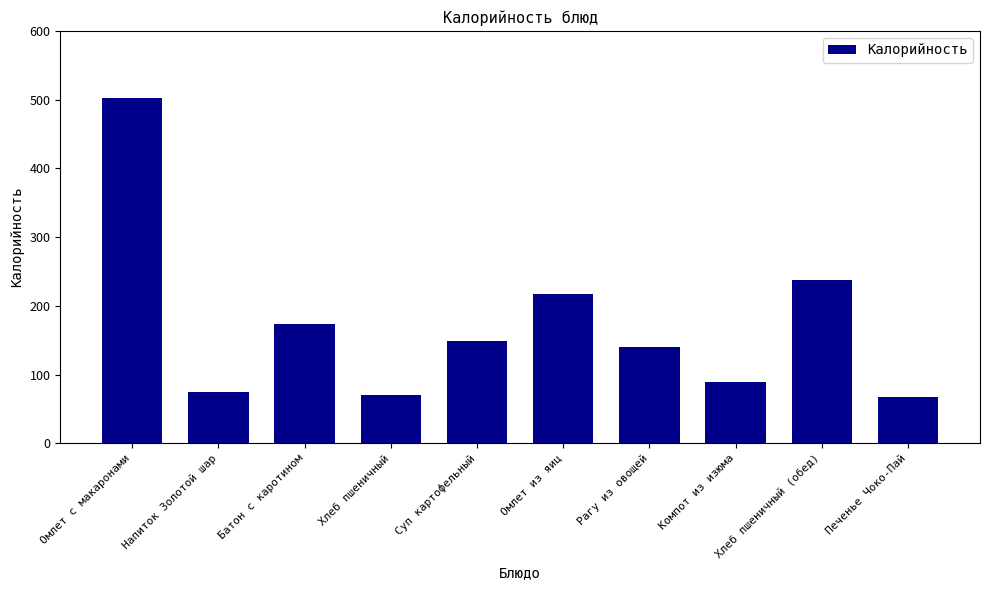

Reading left to right, what are all the values shown in this chart?

Омлет с макаронами=502	Напиток Золотой шар=75	Батон с каротином=173	Хлеб пшеничный=71	Суп картофельный=149	Омлет из яиц=218	Рагу из овощей=140	Компот из изюма=90	Хлеб пшеничный (обед)=238	Печенье Чоко-Пай=67